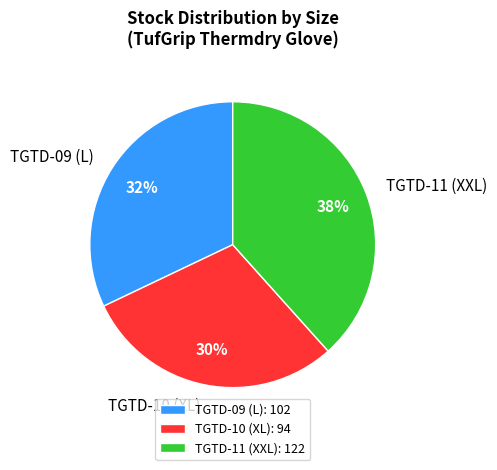

Is there any slice that represents more than half of the pie?

No